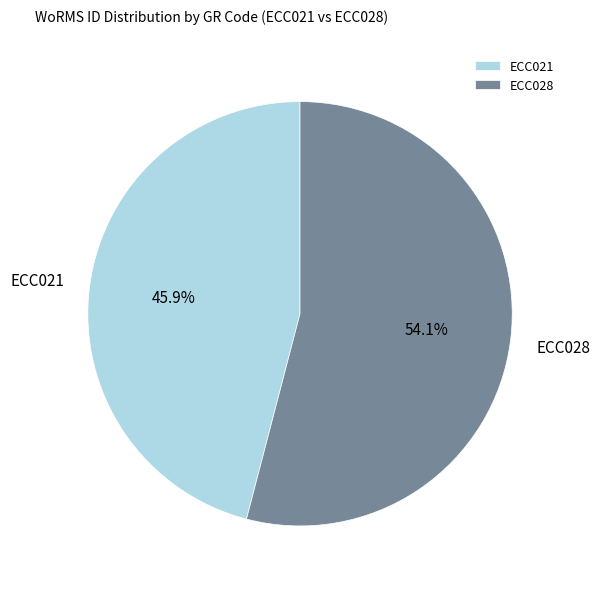

Rank the categories by value from highest to lowest.

ECC028, ECC021